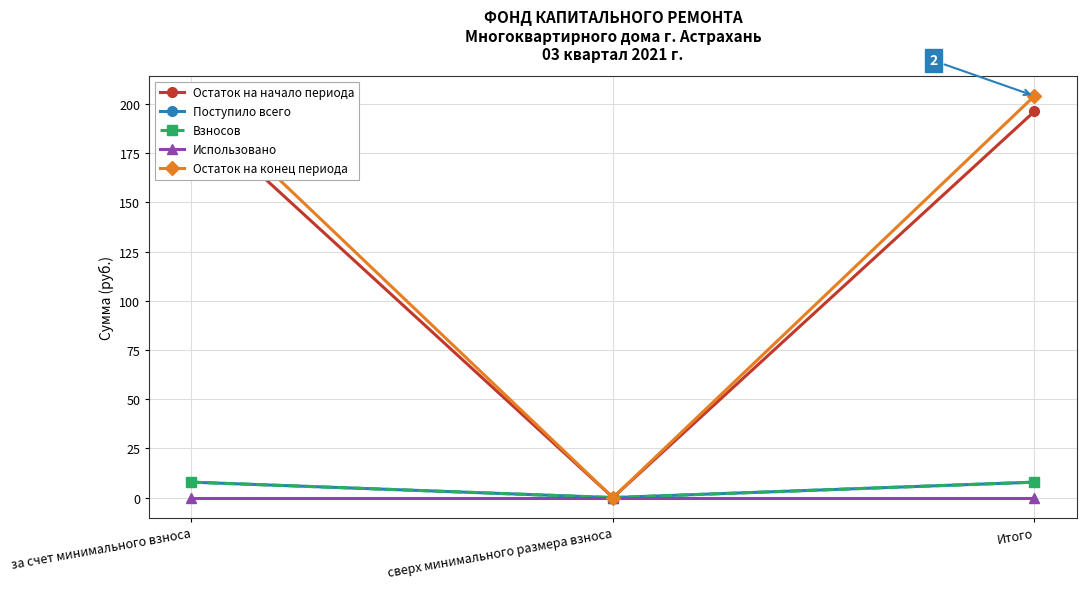

At за счет минимального взноса, list the series in order from largest to smallest.

Остаток на конец периода, Остаток на начало периода, Поступило всего, Взносов, Использовано